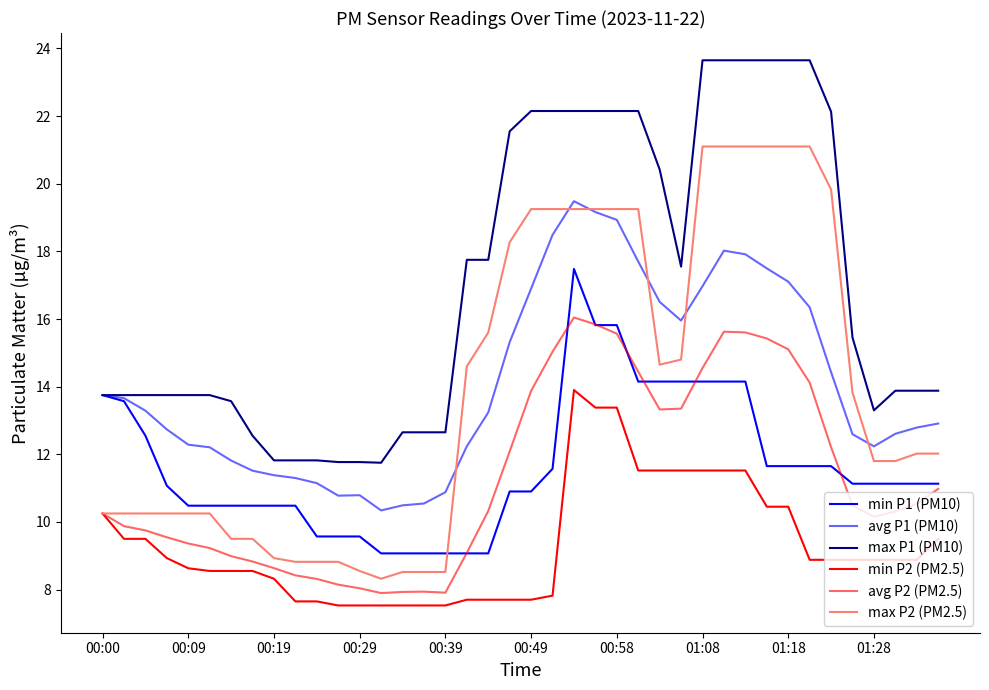

How many lines are shown in the chart?

6